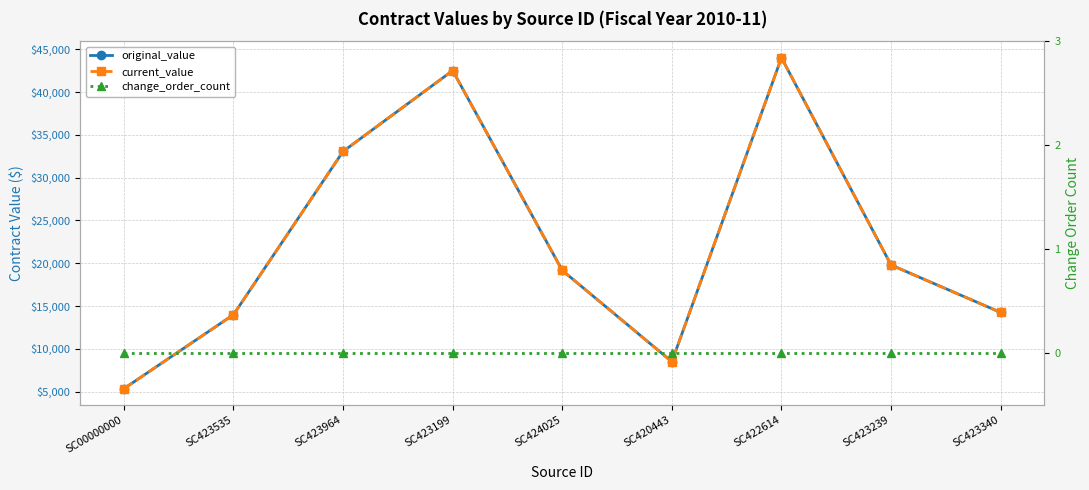

Rank the categories by current_value value from highest to lowest.

SC422614, SC423199, SC423964, SC423239, SC424025, SC423340, SC423535, SC420443, SC00000000